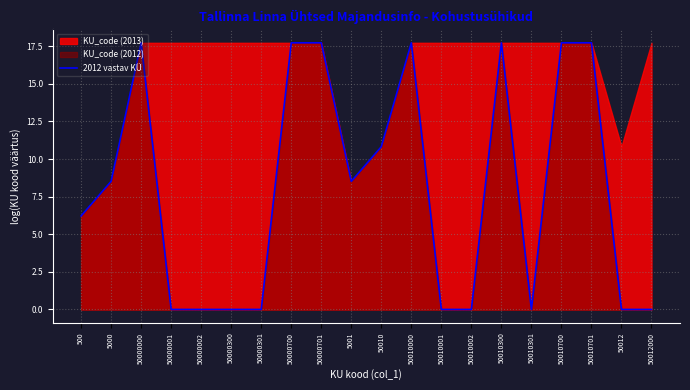

How many points are lower than both their immediate neighbors (excluding endpoints)?

2